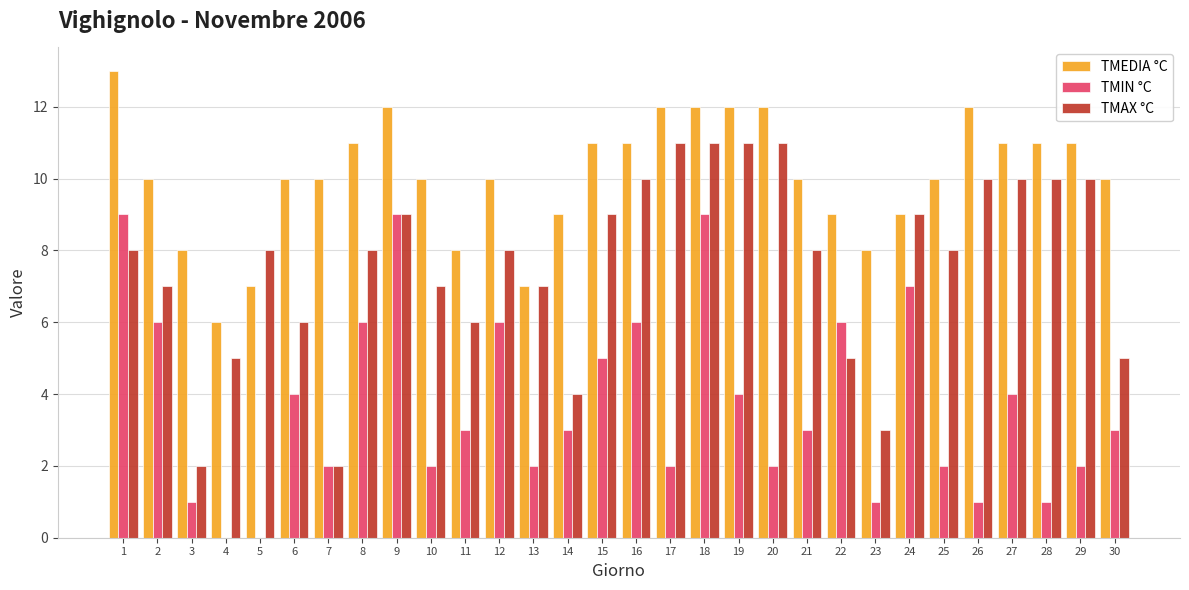

What is the highest value of the TMAX °C series?

11